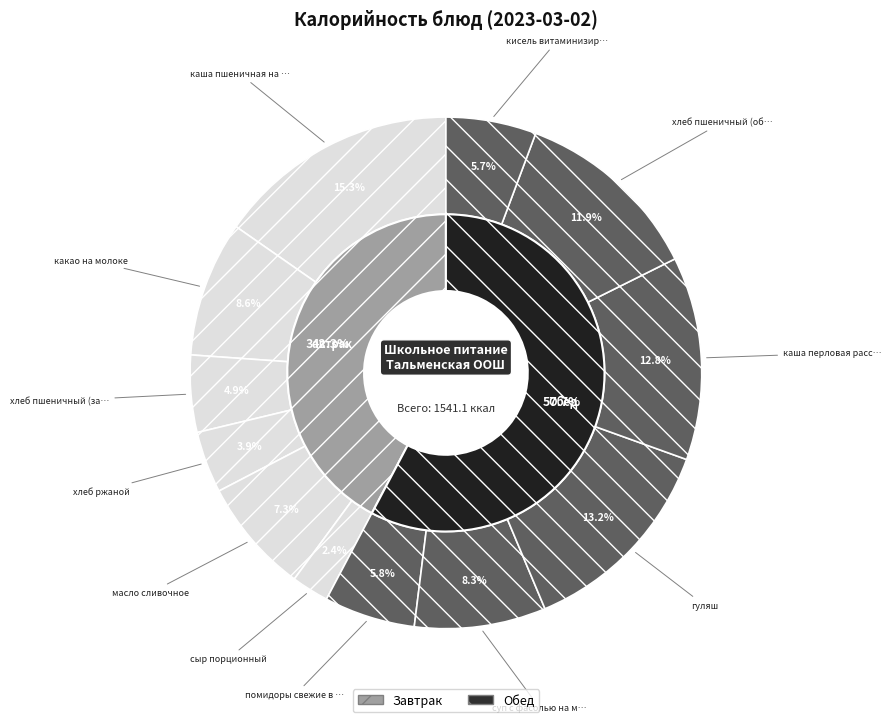

How many slices are in this pie chart?

12